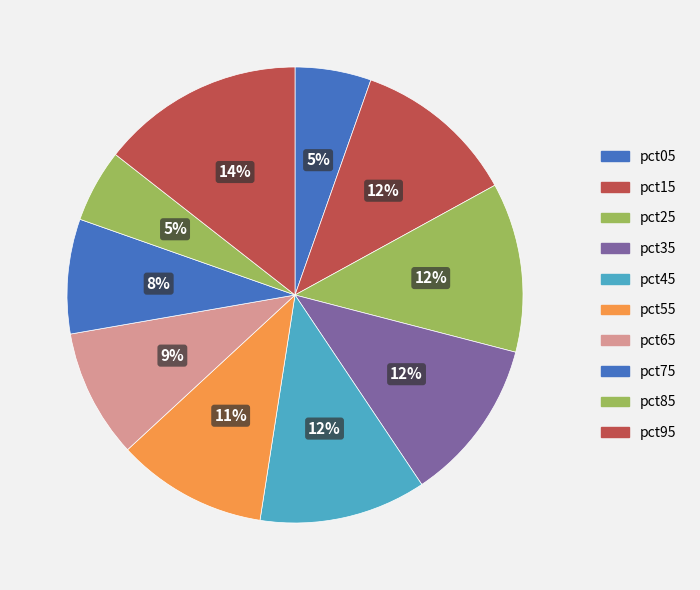

How much of the chart is everything except pct25?

88.0%